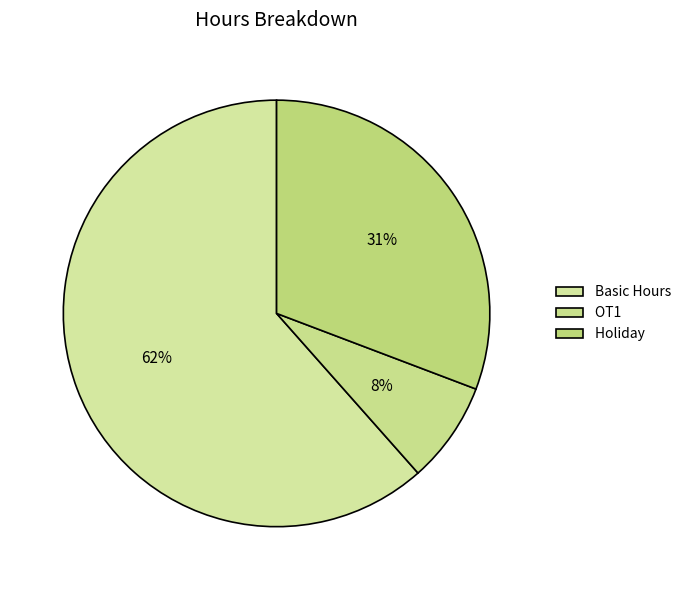

To the nearest percent, what is the average slice percentage?

33%